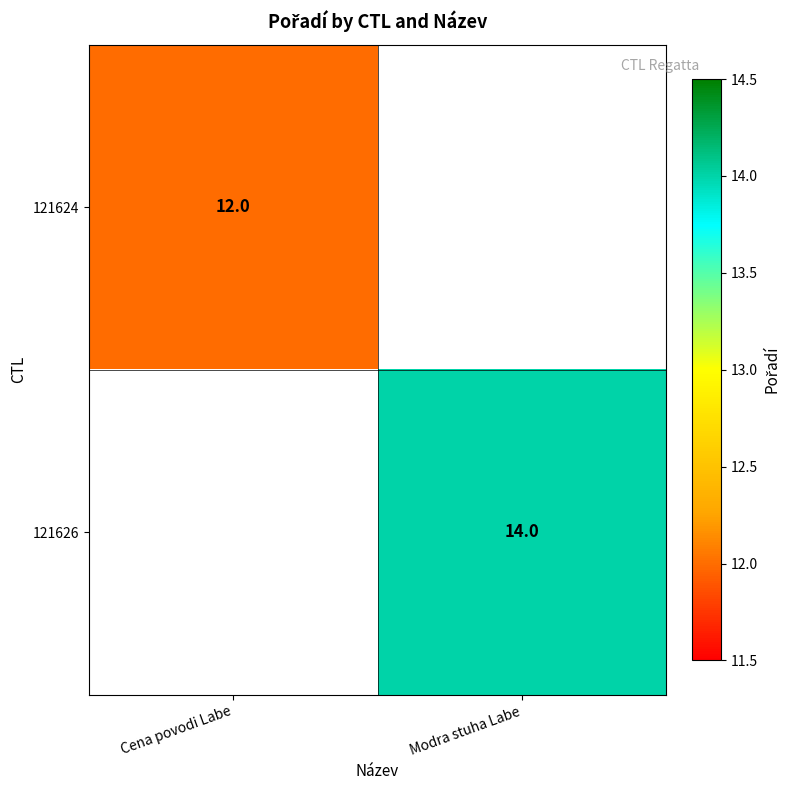

Is it true that 121626 equals 14 at Modra stuha Labe?

True